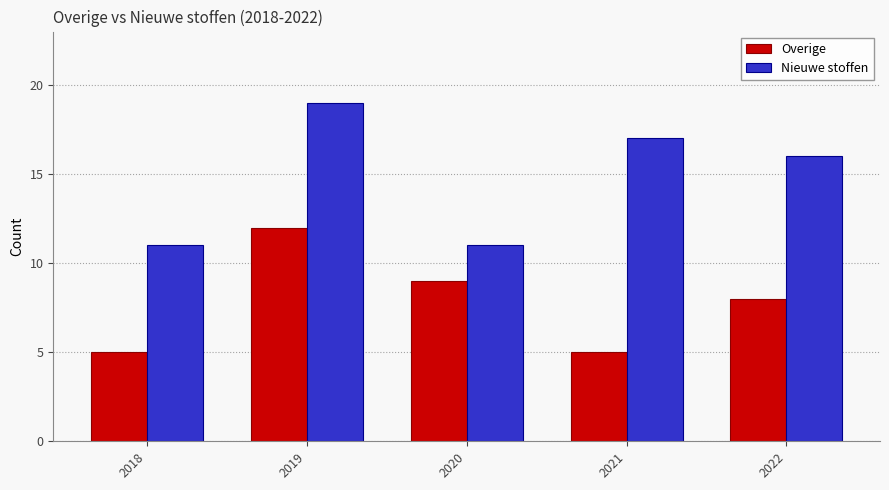

What value does the Overige series have at 2018?

5